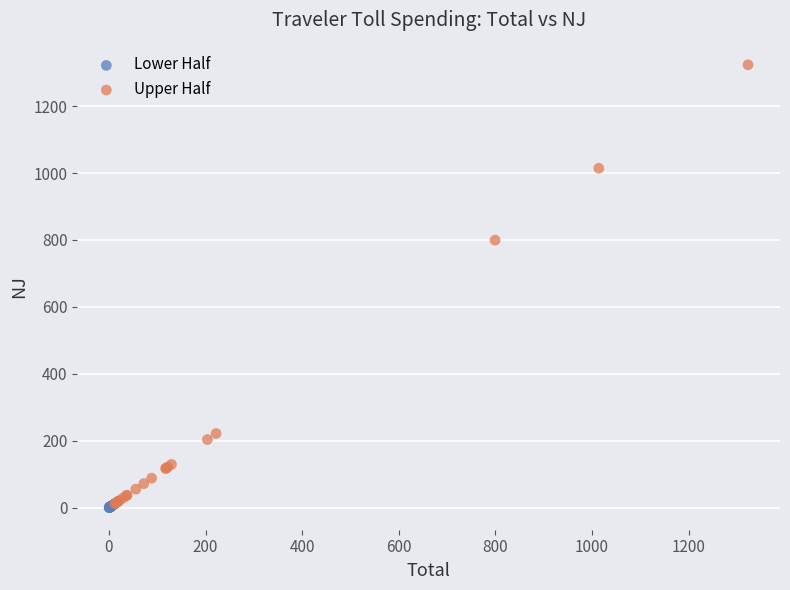

Which series reaches the maximum Y coordinate?

Upper Half